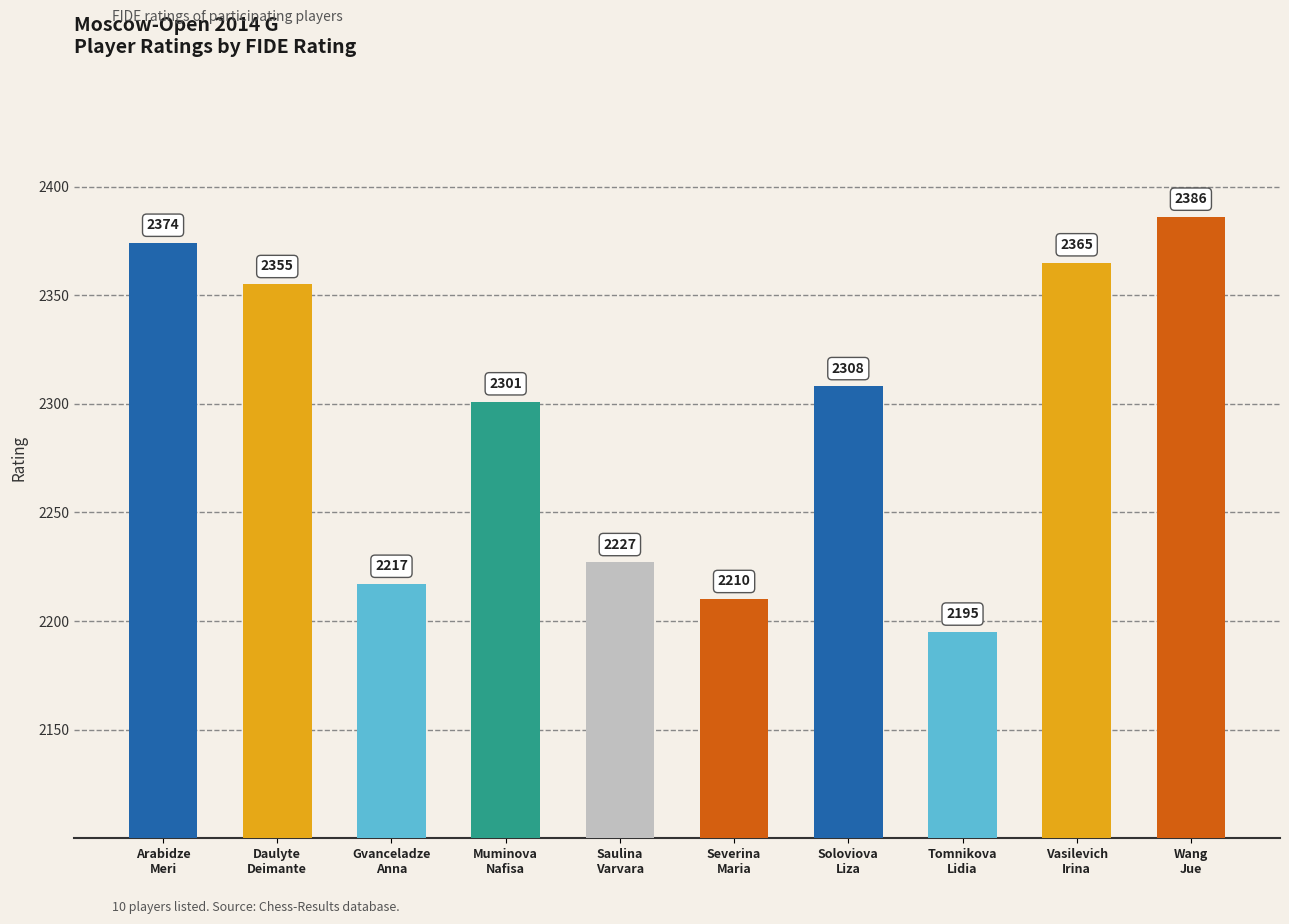

List the labels in order of value, largest first.

Wang
Jue, Arabidze
Meri, Vasilevich
Irina, Daulyte
Deimante, Soloviova
Liza, Muminova
Nafisa, Saulina
Varvara, Gvanceladze
Anna, Severina
Maria, Tomnikova
Lidia